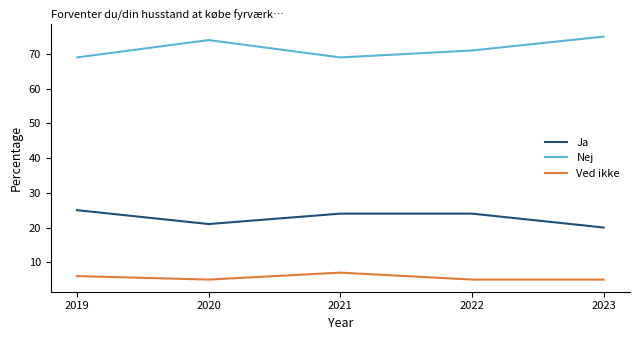

At how many categories does at least one series exceed 40?

5